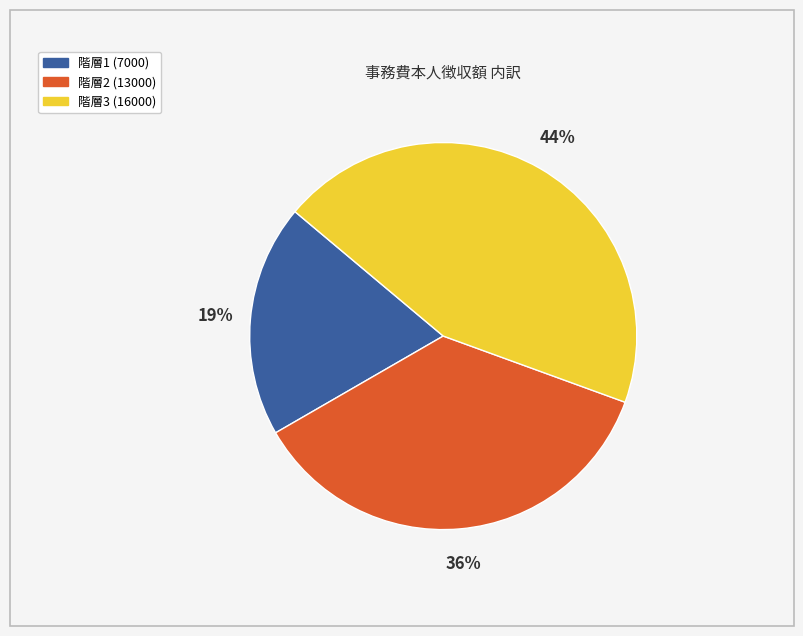

To the nearest percent, what portion does 階層1 (7000) represent?

19%